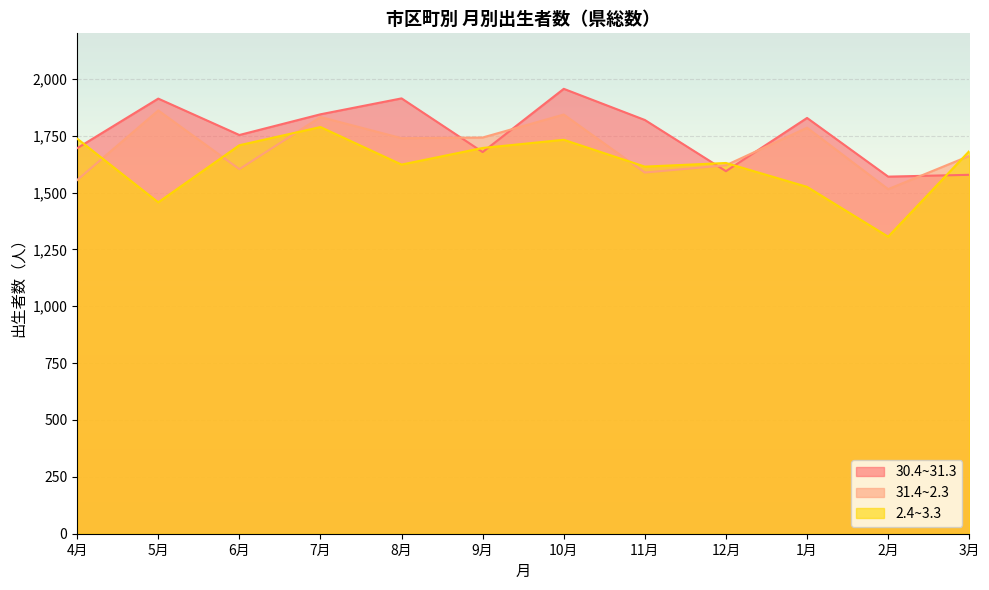

What are all the series names shown in the legend?

30.4~31.3, 31.4~2.3, 2.4~3.3